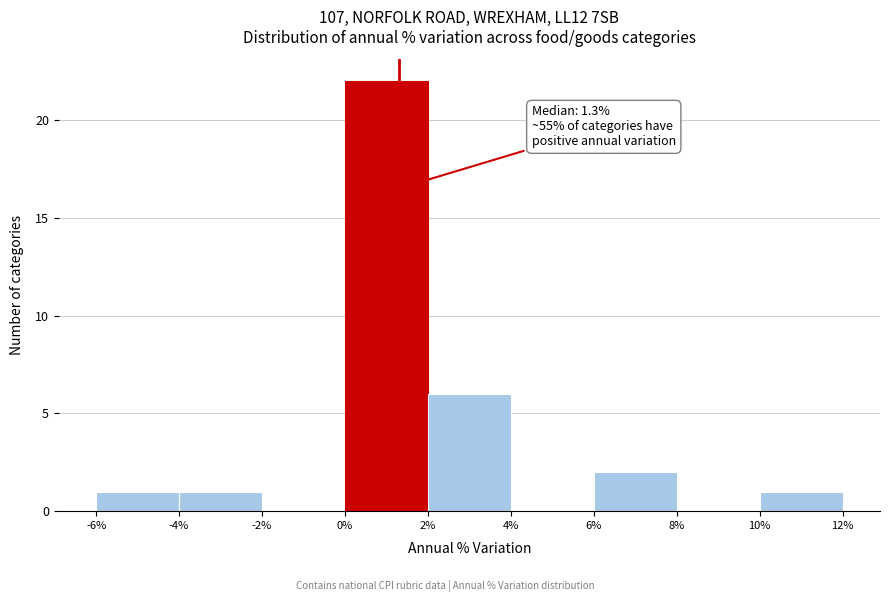

Which range on the x-axis has the tallest bar?

0% to 2%